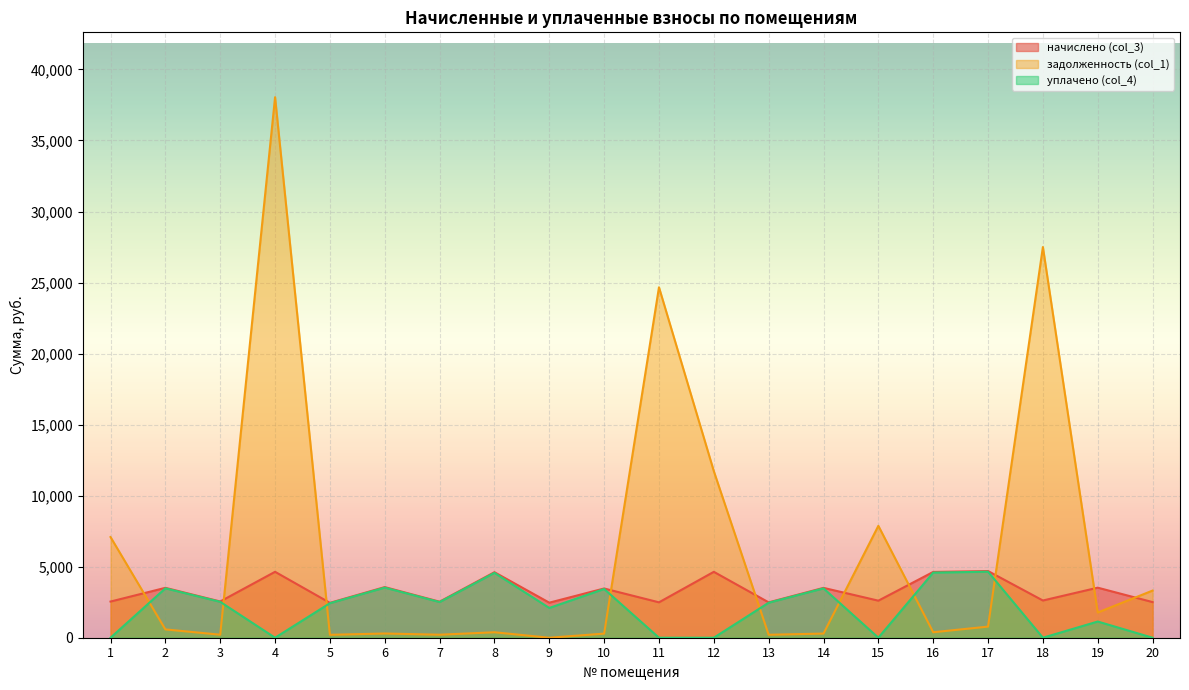

List the series in order of their overall mean, lowest first.

уплачено (col_4), начислено (col_3), задолженность (col_1)